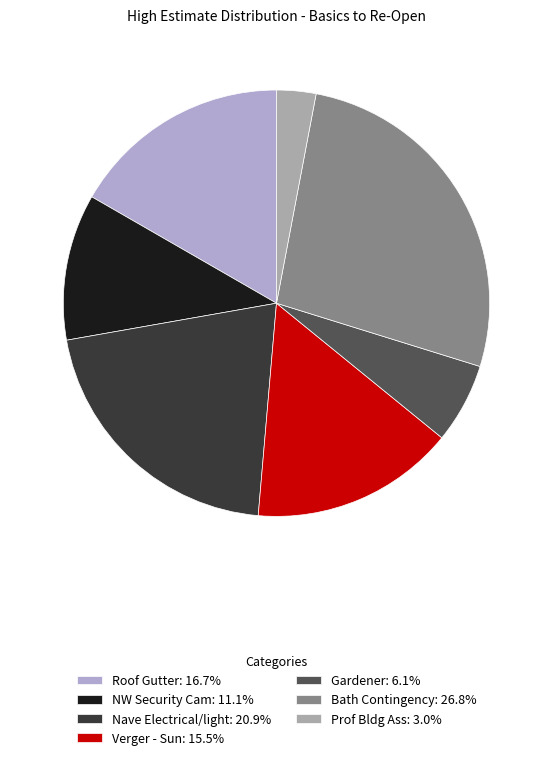

How many segments does this pie chart have?

7